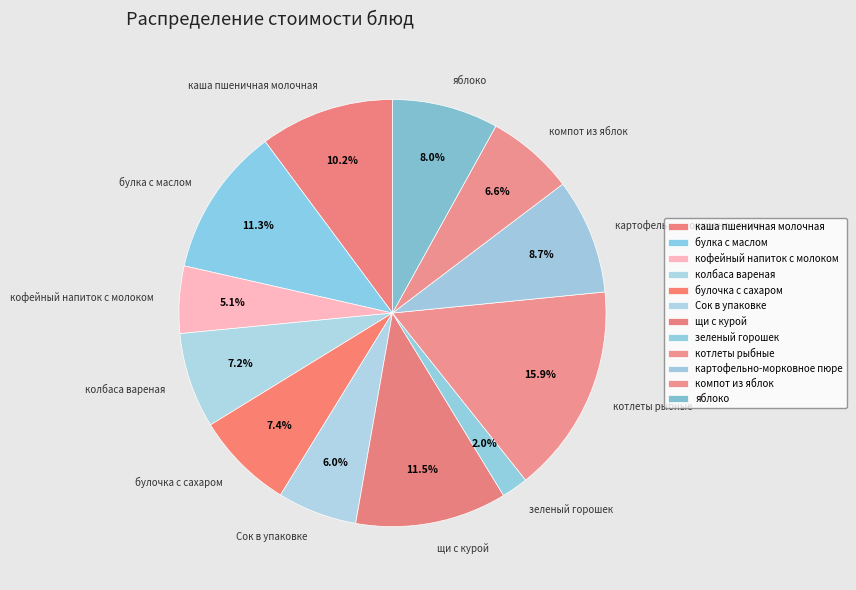

Which has a higher value, щи с курой or яблоко?

щи с курой